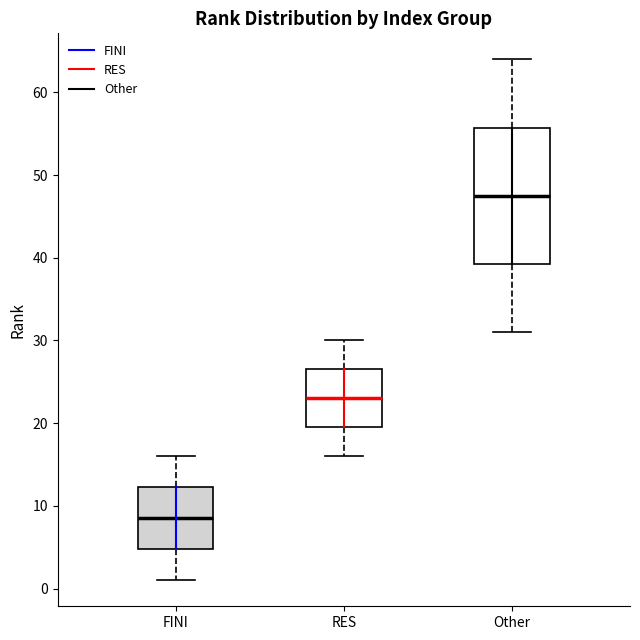

Which box has the lowest median line?

FINI